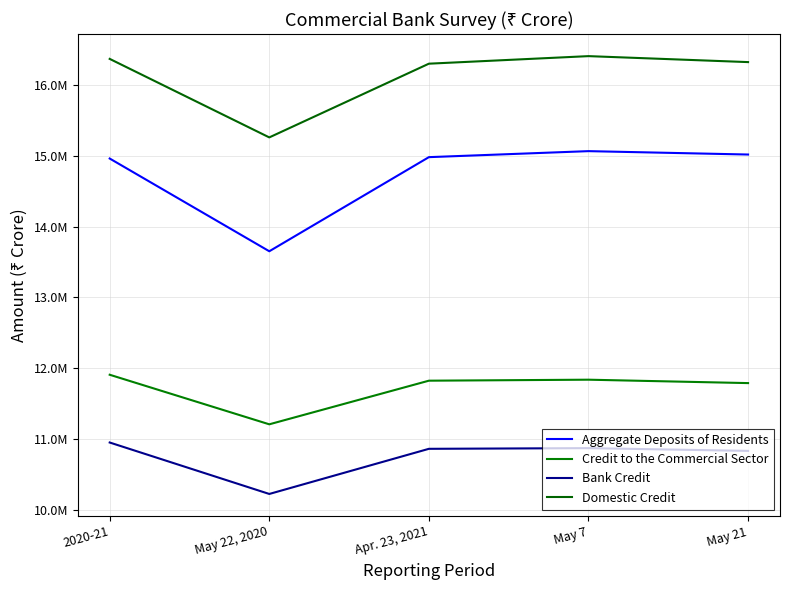

How many interior local peaks does the Bank Credit series have?

1